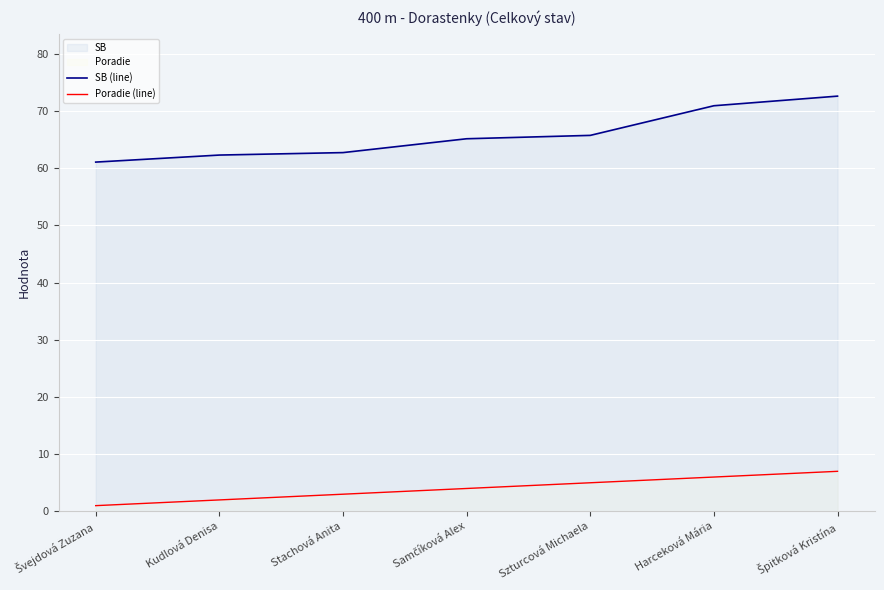

Where does the SB (line) series first go above 65?

Samčíková Alex